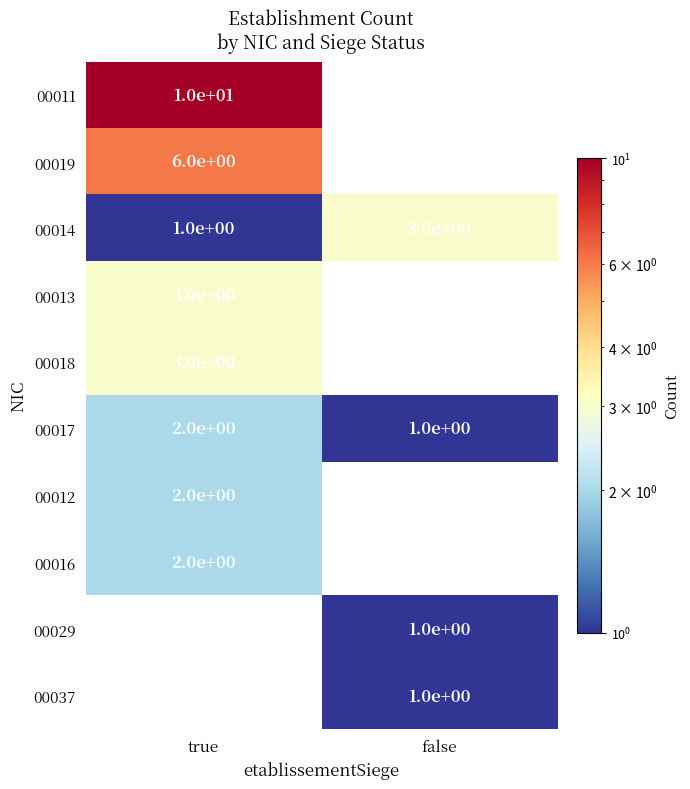

How many data points does each series have?

2